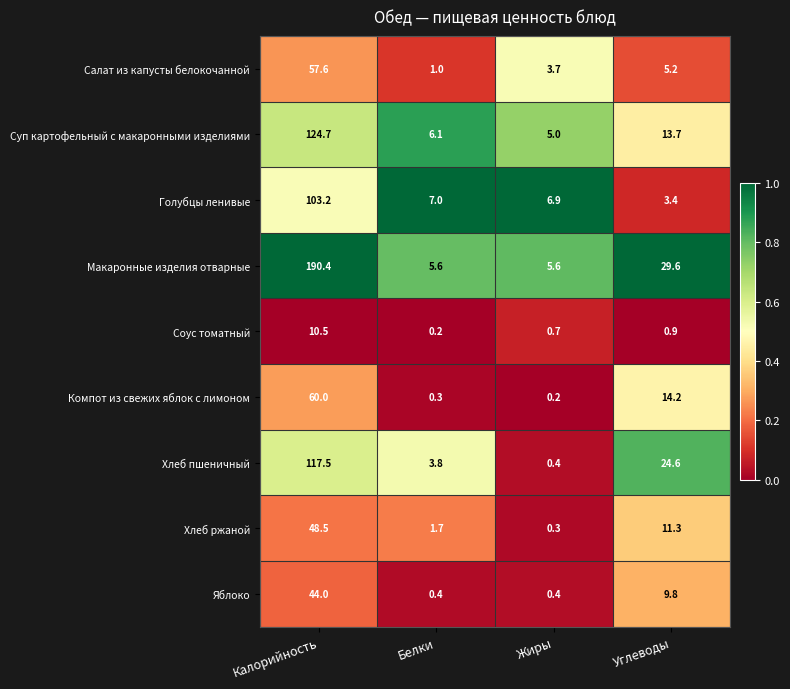

Between Калорийность and Углеводы, which series saw the biggest shift?

Макаронные изделия отварные